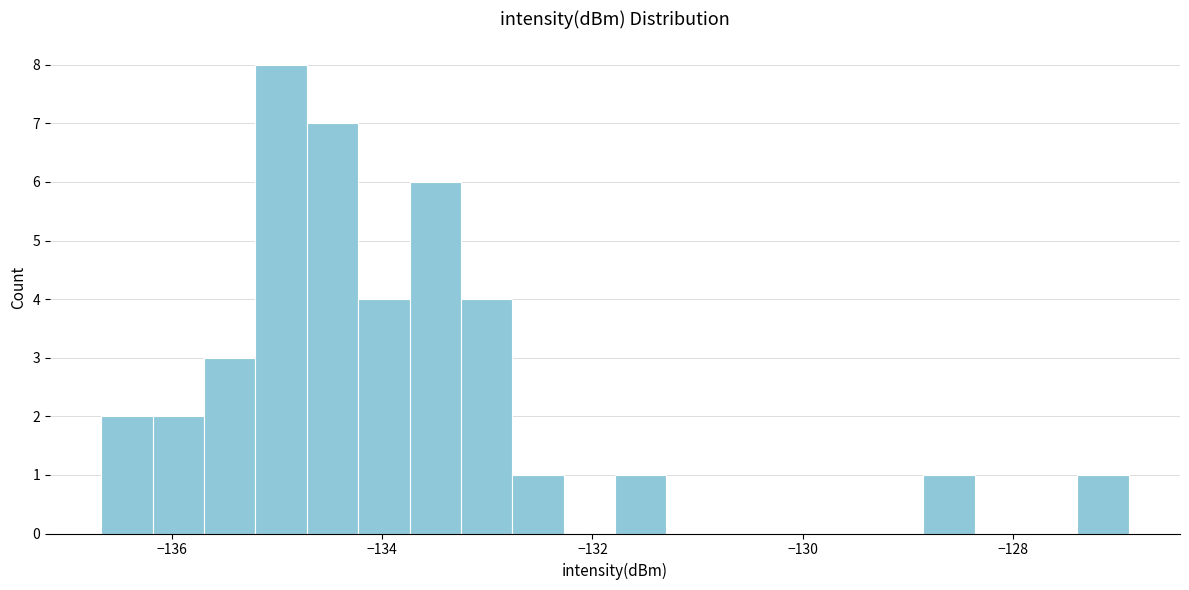

Around what value on the x-axis is the tallest bar? Give the approximate position of its centre, as read against the axis.

-135.0